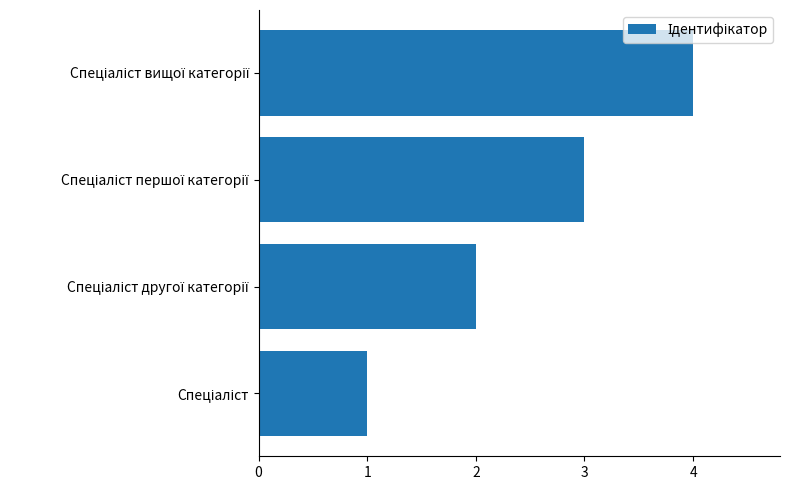

What is the difference between the maximum and second lowest values?

2